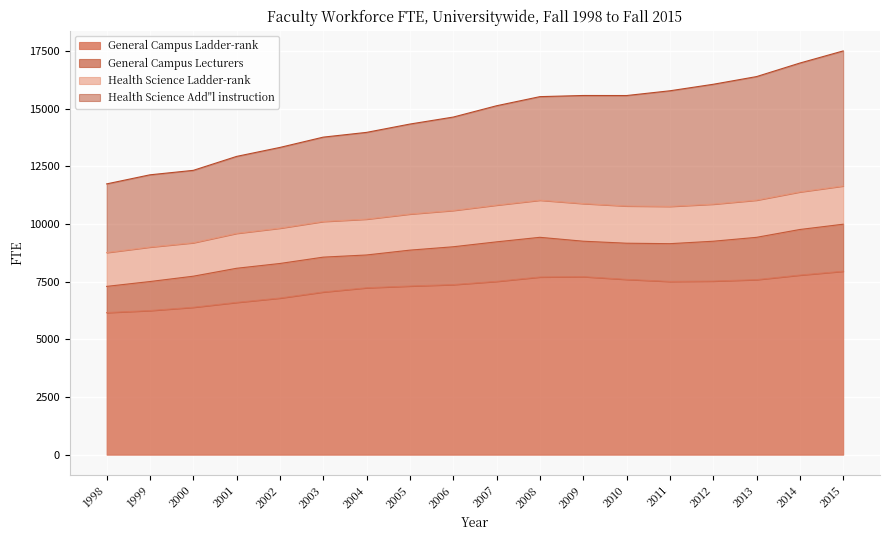

At which category does Health Science Add''l instruction reach its first local peak?

2009